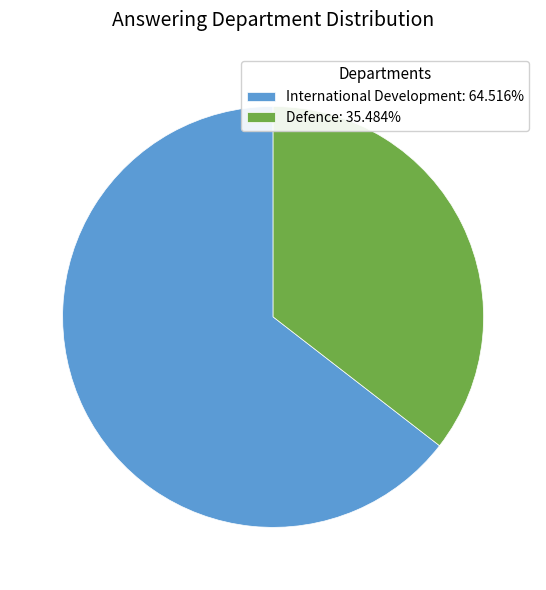

How many segments does this pie chart have?

2